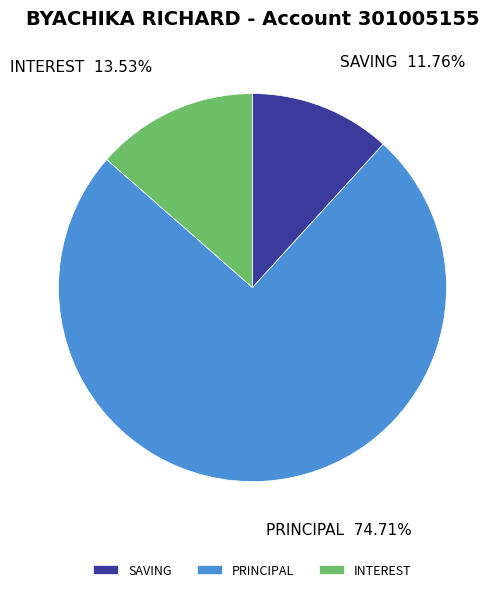

Between PRINCIPAL and INTEREST, which is larger?

PRINCIPAL